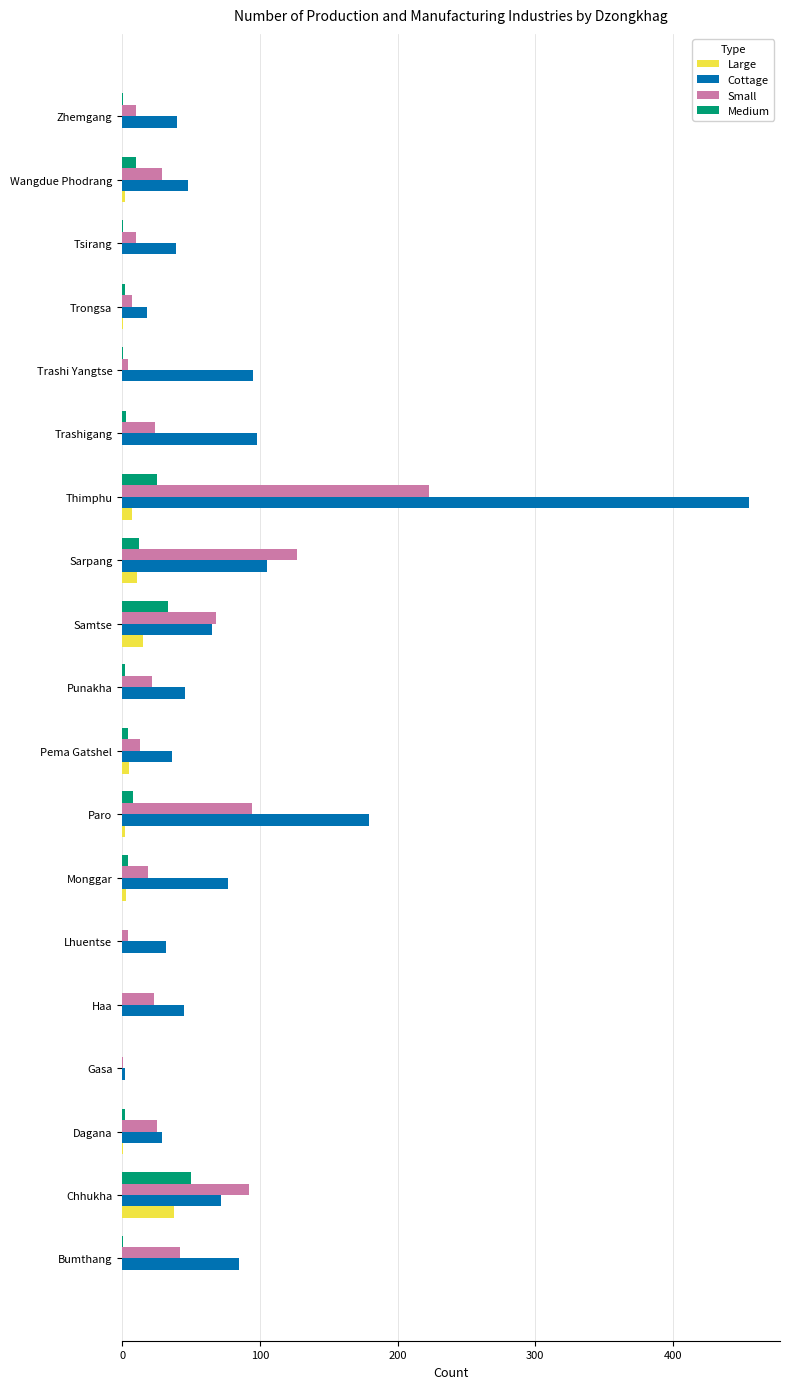

The value of Small at Samtse is 68. True or false?

True